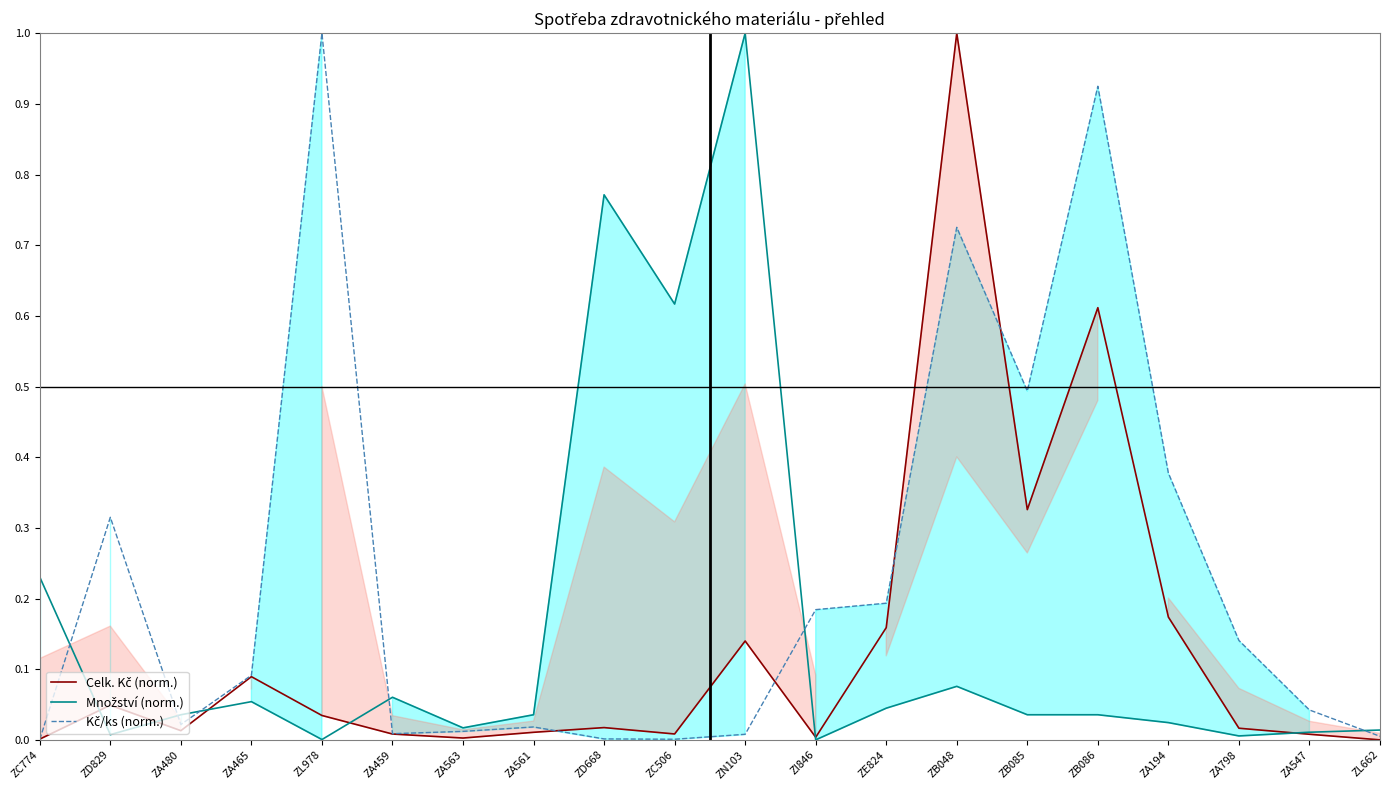

What is the label of the 9th point from the left?

ZD668